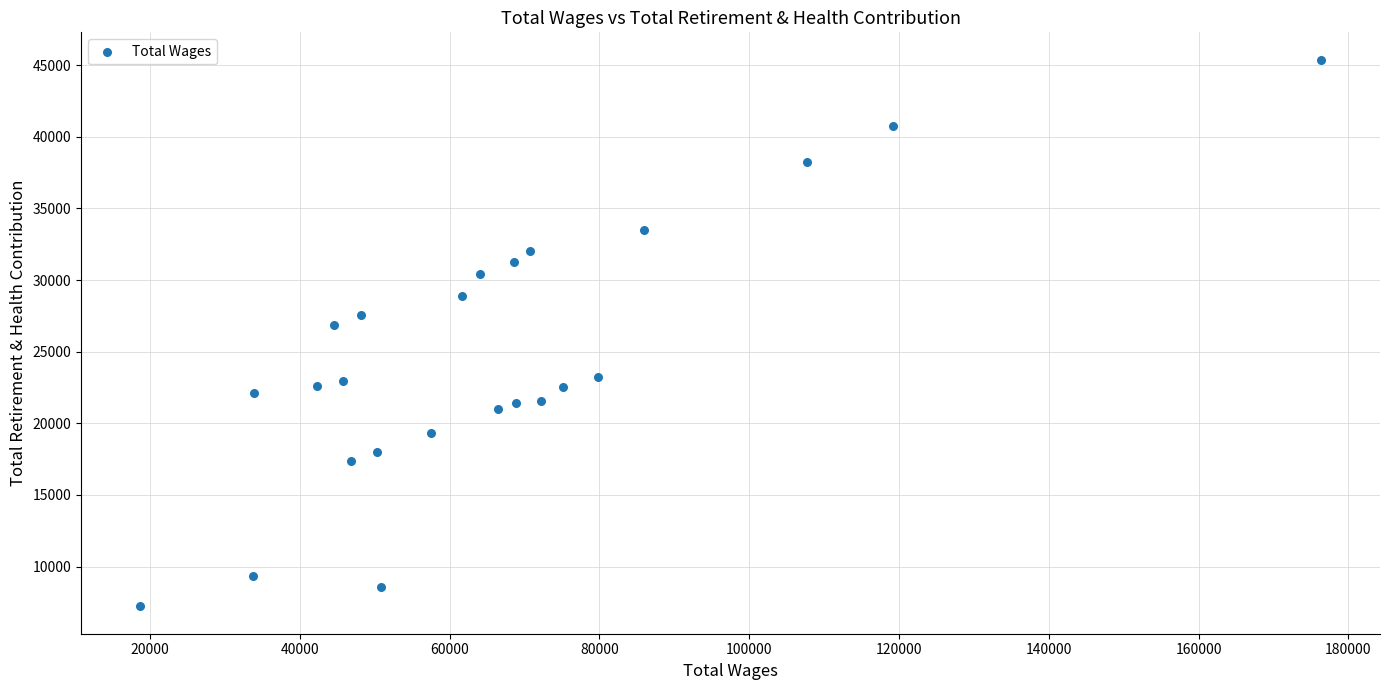

What is the range of X values (max minus min)?

157685